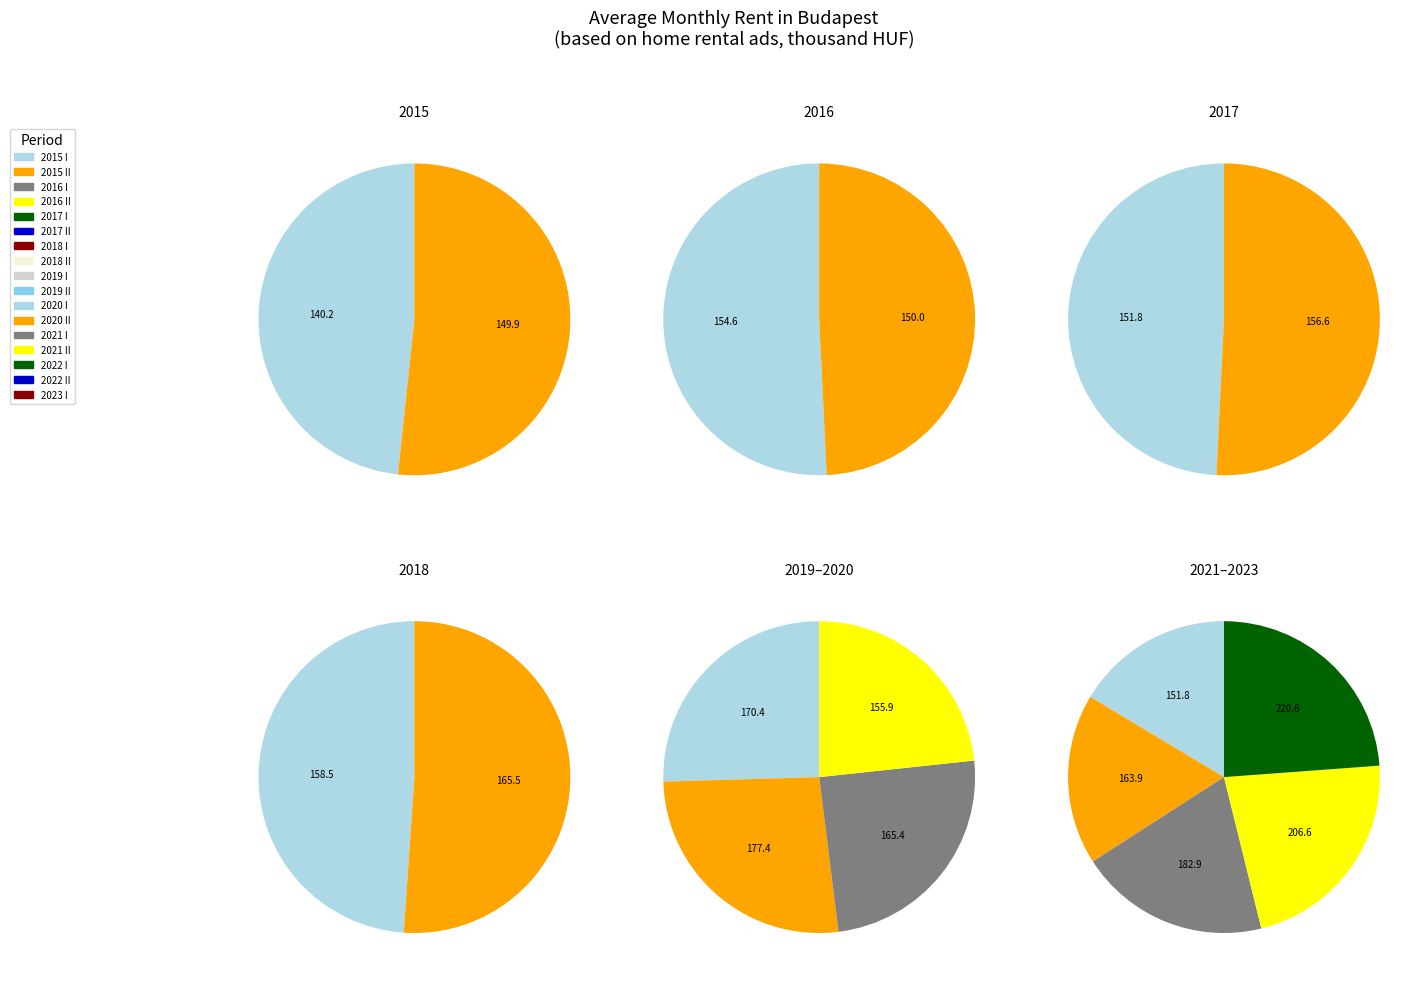

To the nearest percent, what is the average slice percentage?

6%